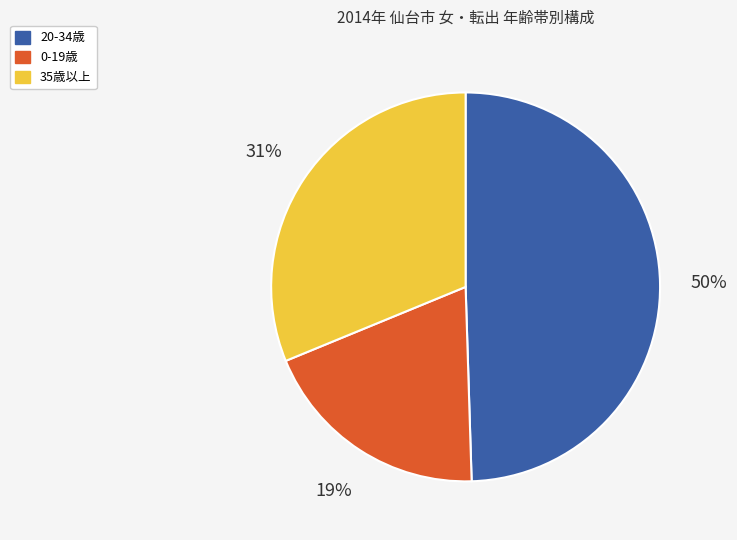

How many segments does this pie chart have?

3